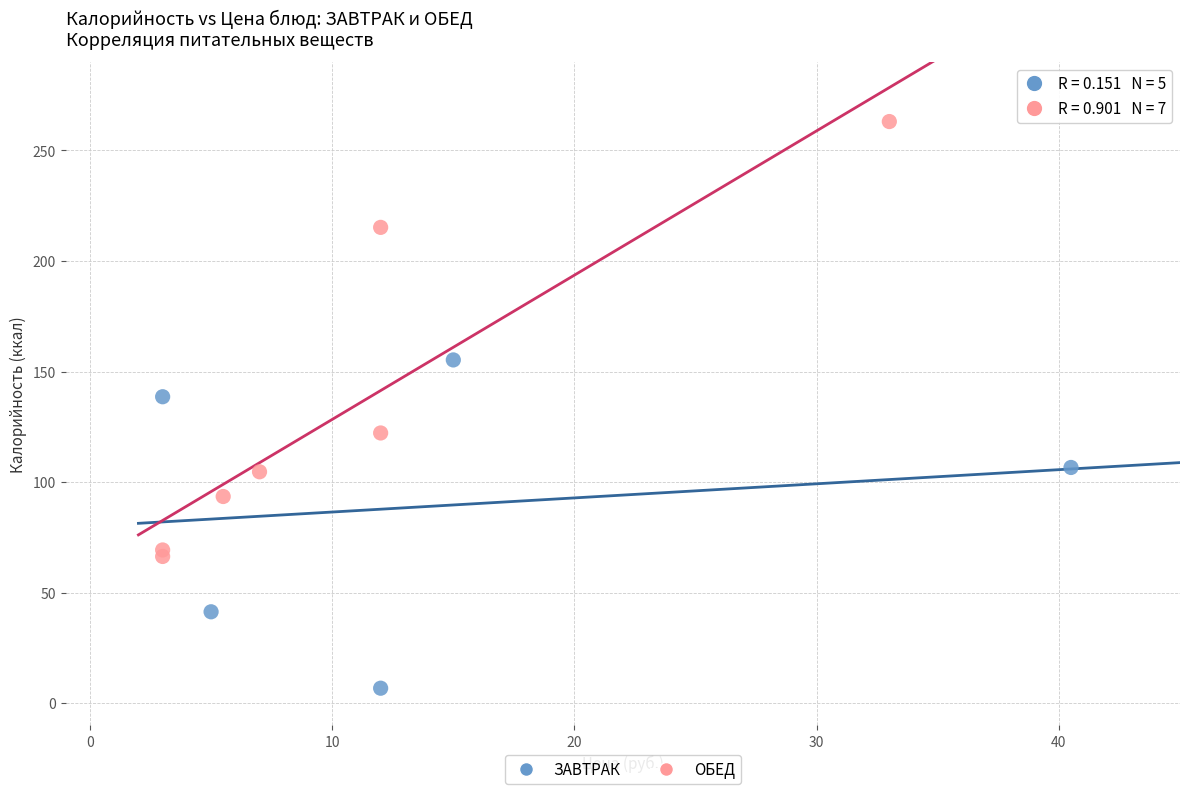

Which series has the largest Y range (max minus min)?

ОБЕД